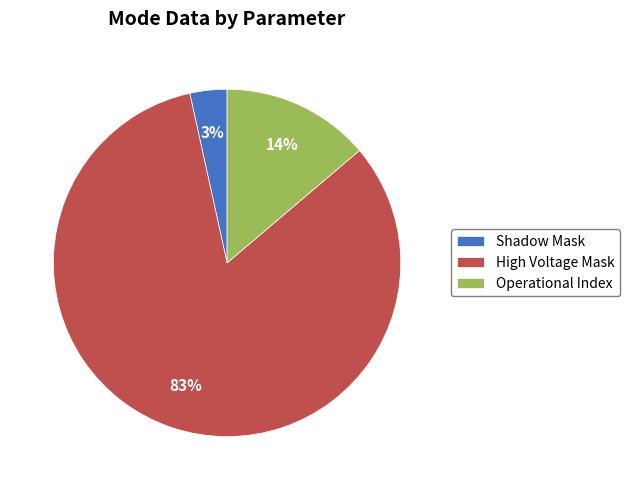

Which has a higher value, Shadow Mask or High Voltage Mask?

High Voltage Mask